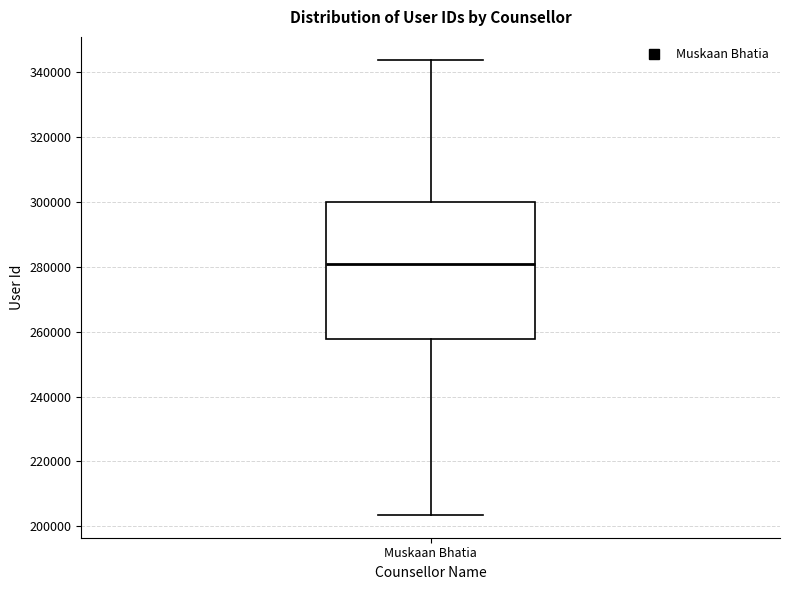

Read this box plot against the y-axis: the position of the median line, the range covered by the box, and the ends of both whiskers. The values are not printed on the chart, so give them approximately, as read against the axis.

median 280000, box 258000 to 300000, whiskers 204000 to 344000